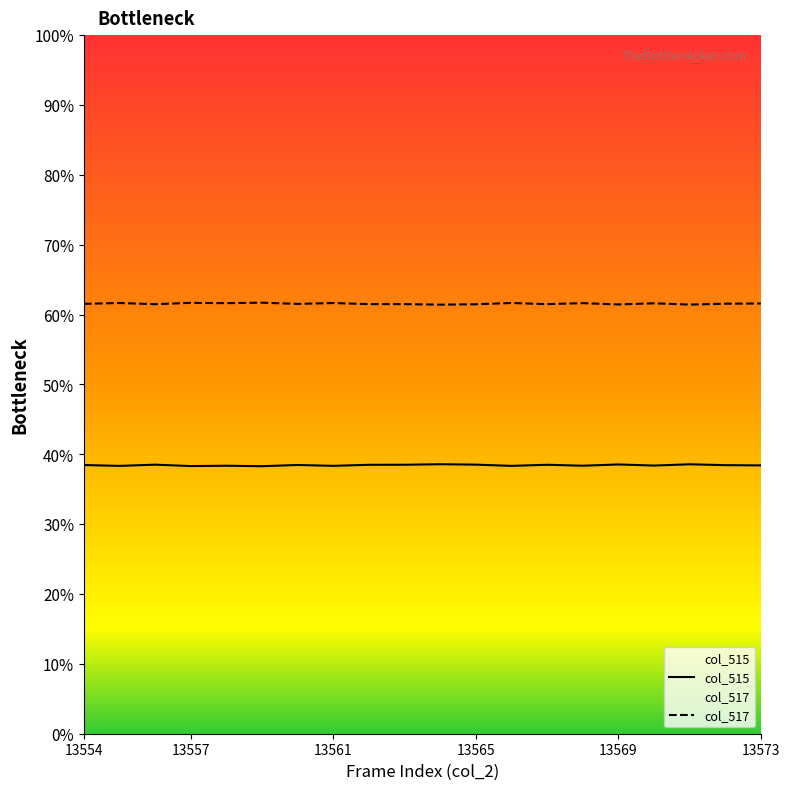

Where is col_517 nearest to the value 40345?

13572